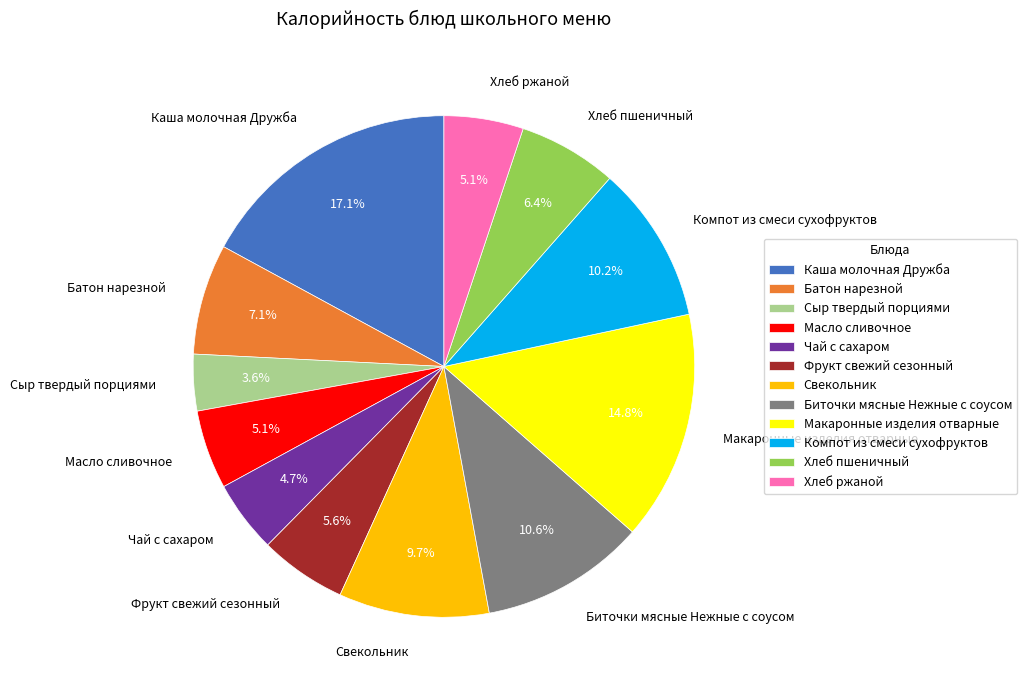

Which has a higher value, Свекольник or Биточки мясные Нежные с соусом?

Биточки мясные Нежные с соусом